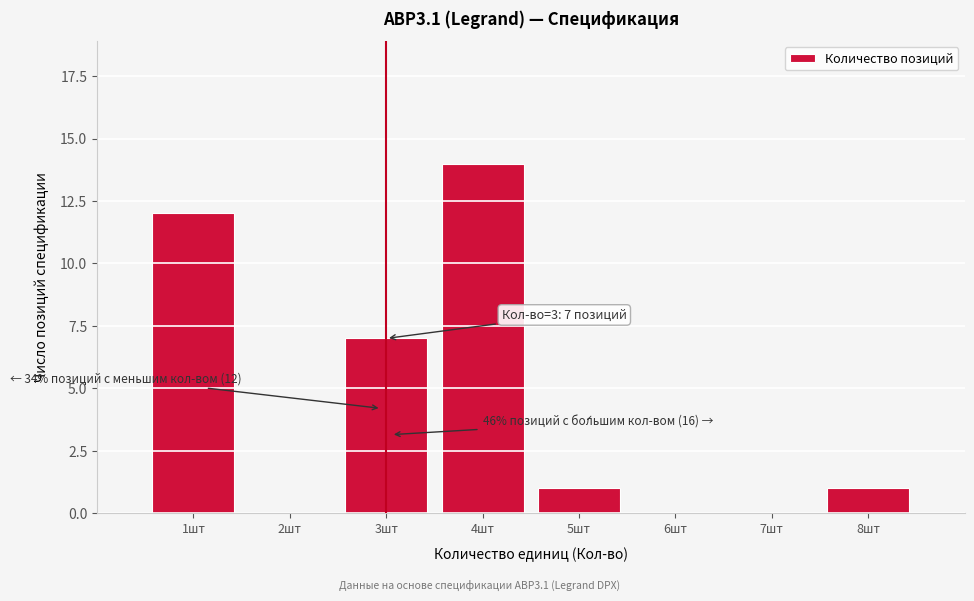

Reading right to left, extract all data points from this chart.

8шт=1	7шт=0	6шт=0	5шт=1	4шт=14	3шт=7	2шт=0	1шт=12